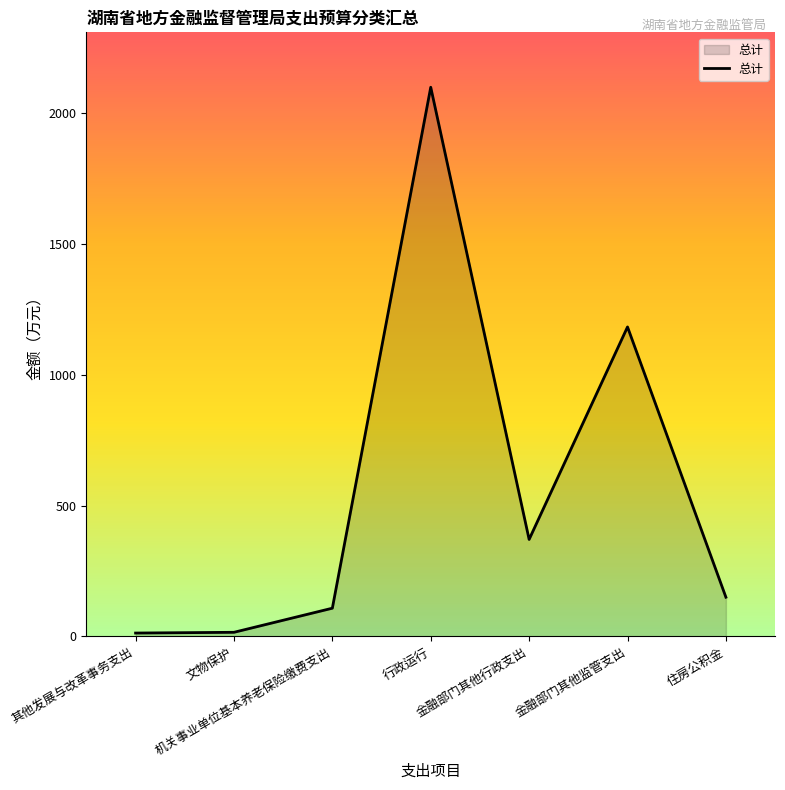

Is it true that the value at 住房公积金 is 150.0?

True